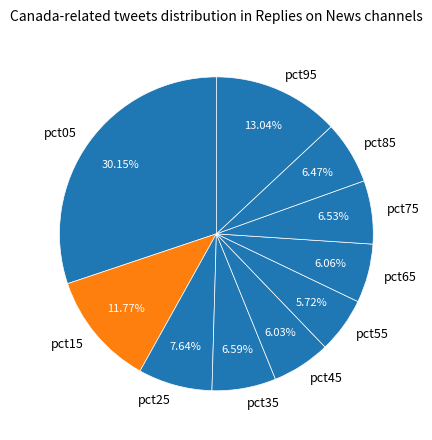

Is it true that pct15 is 19% of the pie?

False